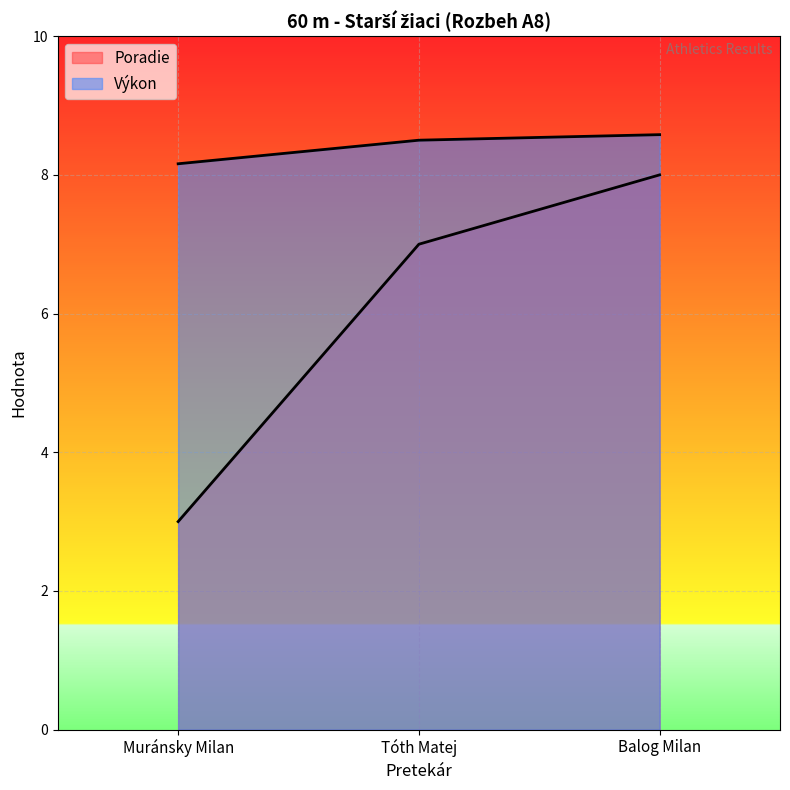

What is the value of the Výkon point at the 3rd from the left?

8.6